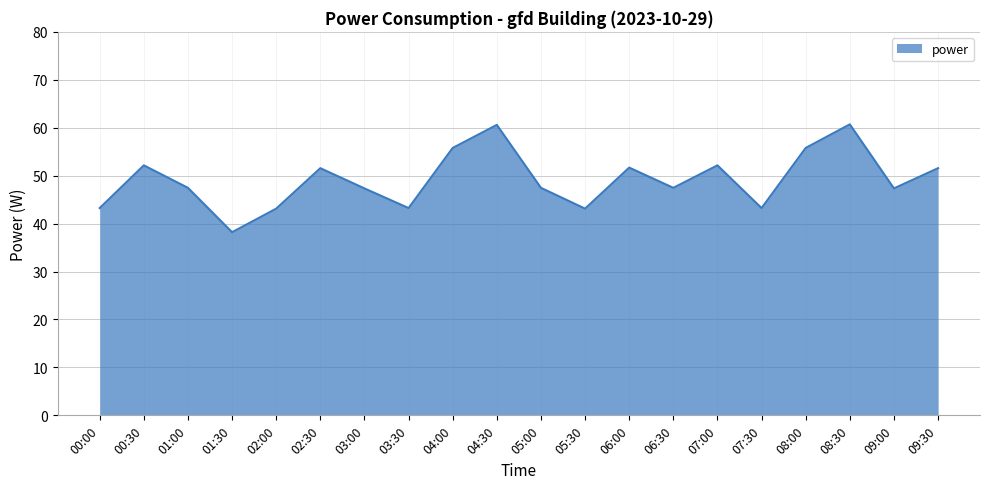

What is the greatest value displayed?

60.7